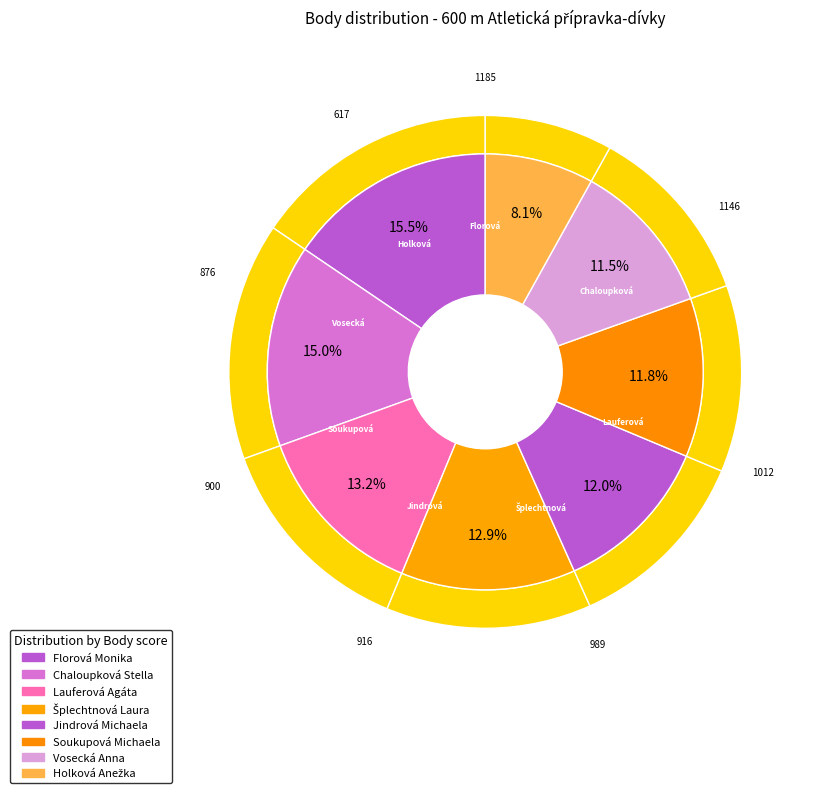

To the nearest percent, what is the difference between the Lauferová Agáta and Soukupová Michaela slice percentages?

1%